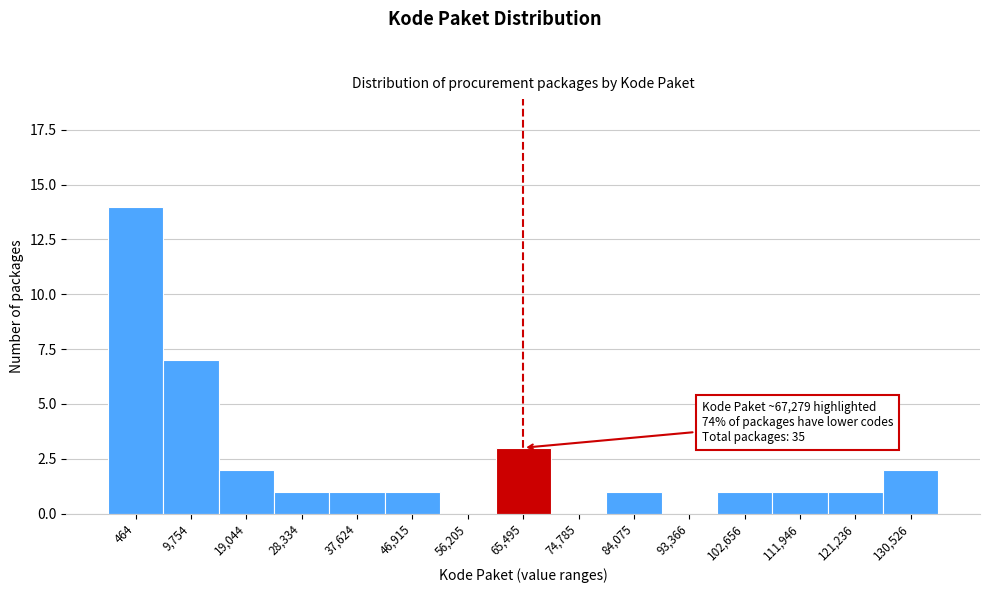

Reading left to right, transcribe all the data shown in this chart.

464=14	9,754=7	19,044=2	28,334=1	37,624=1	46,915=1	56,205=0	65,495=3	74,785=0	84,075=1	93,366=0	102,656=1	111,946=1	121,236=1	130,526=2